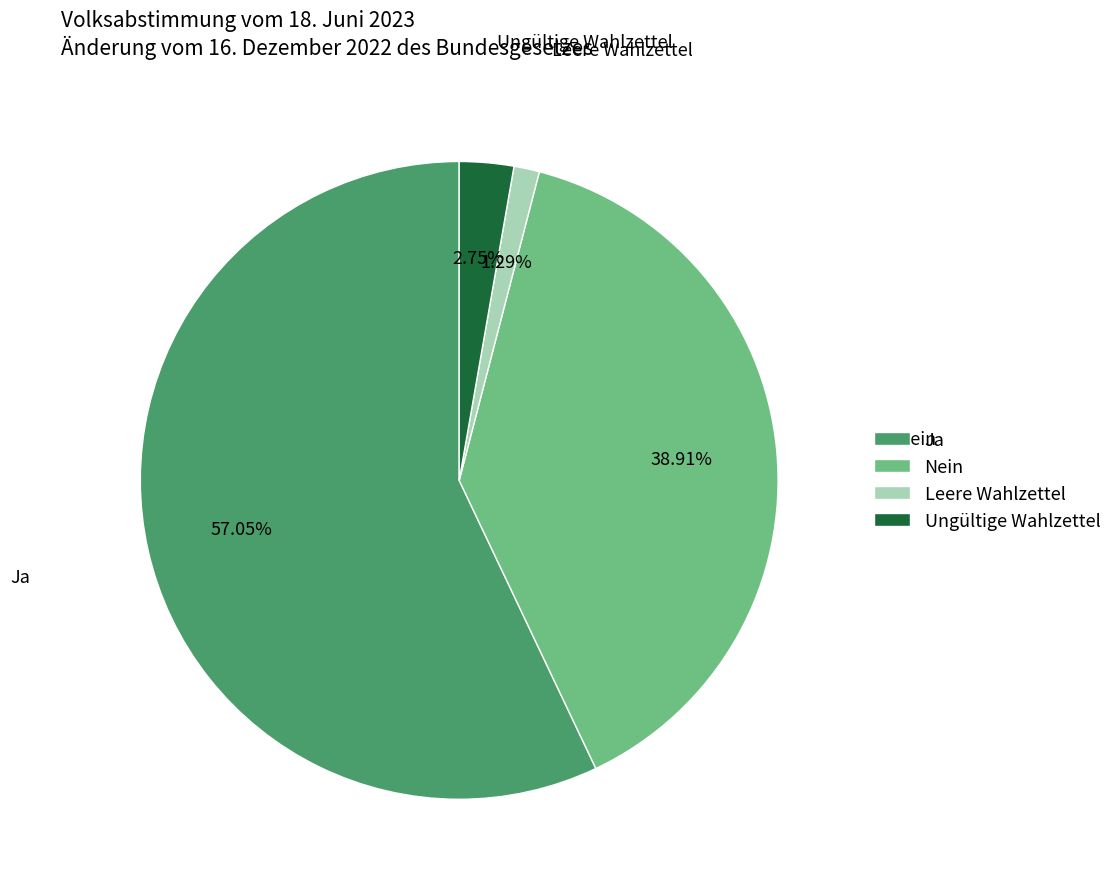

What is the largest slice in the pie chart?

Ja